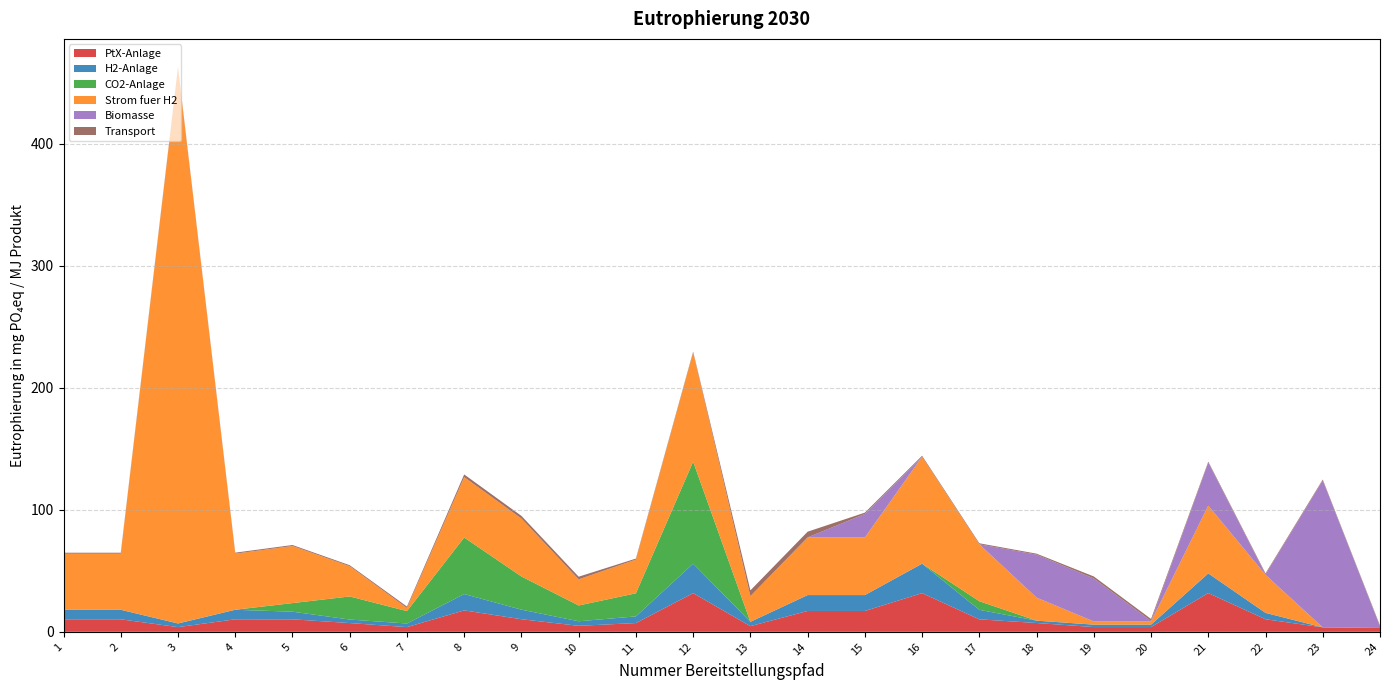

Reading left to right, extract all data points from this chart.

PtX-Anlage: 10.2	10.2	3.9	10.2	10.2	7.2	3.9	17.6	10.3	4.9	7.2	31.7	4.6	17.1	17.1	31.7	10.2	7.2	3.9	3.9	31.7	10.3	3.6	3.2
H2-Anlage: 7.8	7.8	3.0	7.8	6.3	2.9	3.0	13.4	7.8	3.7	5.5	24.1	3.5	13.0	13.0	24.1	7.8	1.9	2.0	2.0	16.1	5.2	0.0	0.0
CO2-Anlage: 0.0	0.0	0.1	0.1	7.0	18.9	10.2	46.3	27.2	12.9	18.9	83.6	0.0	0.0	0.0	0.0	7.0	0.0	0.0	0.0	0.0	0.0	0.0	0.0
Strom fuer H2: 46.0	46.0	455.1	46.0	46.8	24.8	2.6	49.5	47.5	21.4	27.7	89.4	21.1	47.3	47.3	87.7	46.7	18.9	2.6	2.6	55.6	31.2	0.0	0.0
Biomasse: 0.0	0.0	0.0	0.0	0.0	0.0	0.0	0.0	0.0	0.0	0.0	0.0	0.0	0.0	19.2	0.0	0.0	35.2	35.2	0.4	35.2	0.4	120.4	1.2
Transport: 0.8	0.8	0.8	0.8	0.8	0.8	1.2	2.2	2.2	2.2	0.8	0.8	4.7	4.7	1.1	0.8	0.8	0.8	1.6	1.6	0.8	0.8	0.8	0.8